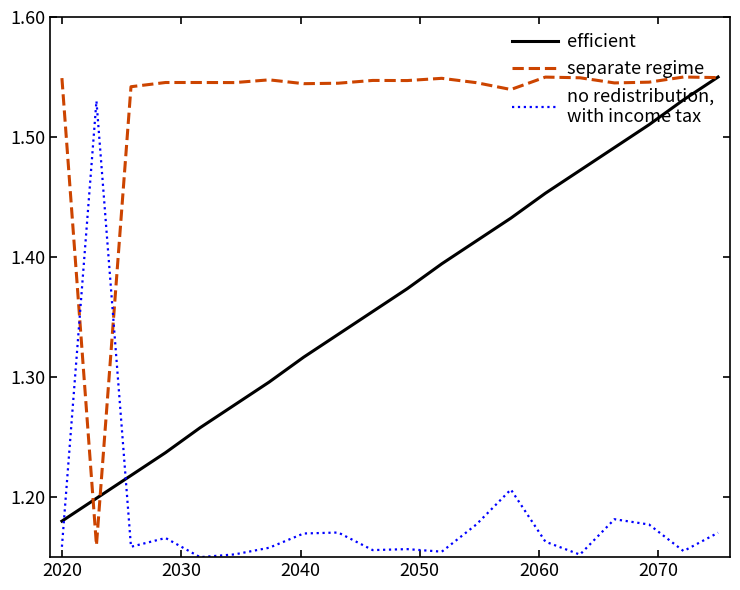

What is the maximum value shown in the chart?

1.6